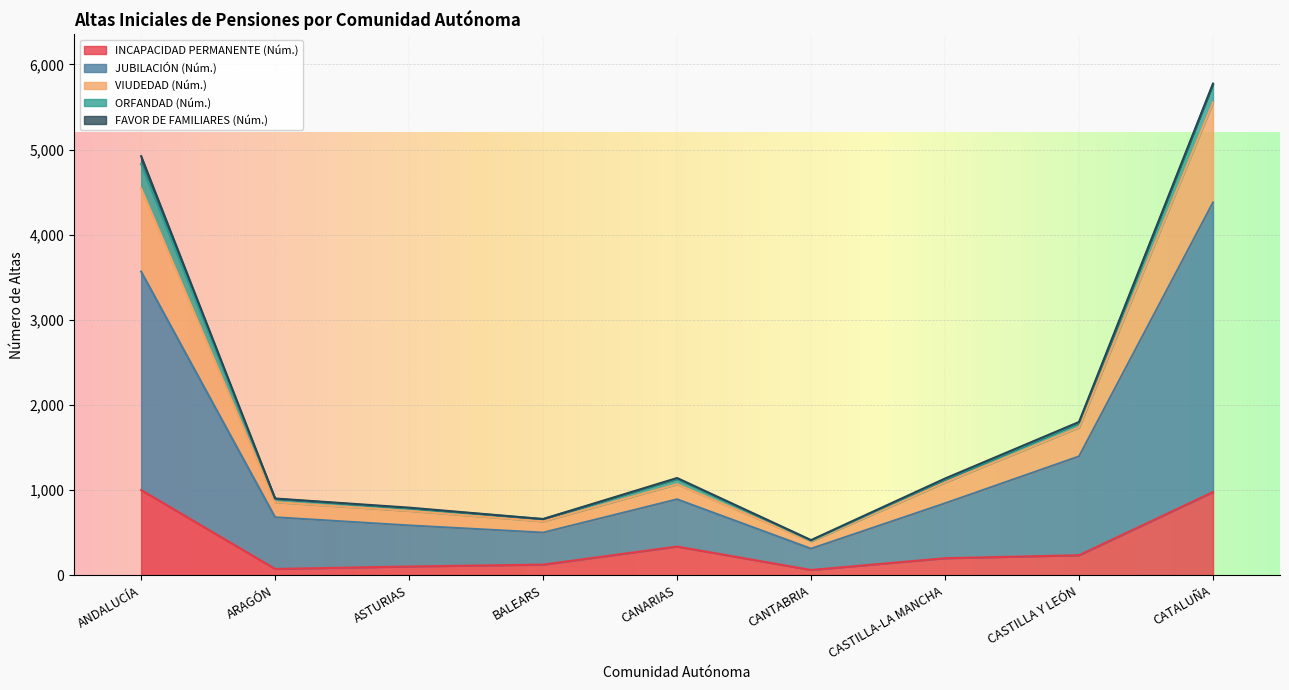

At which category is the sum across all series the highest?

CATALUÑA